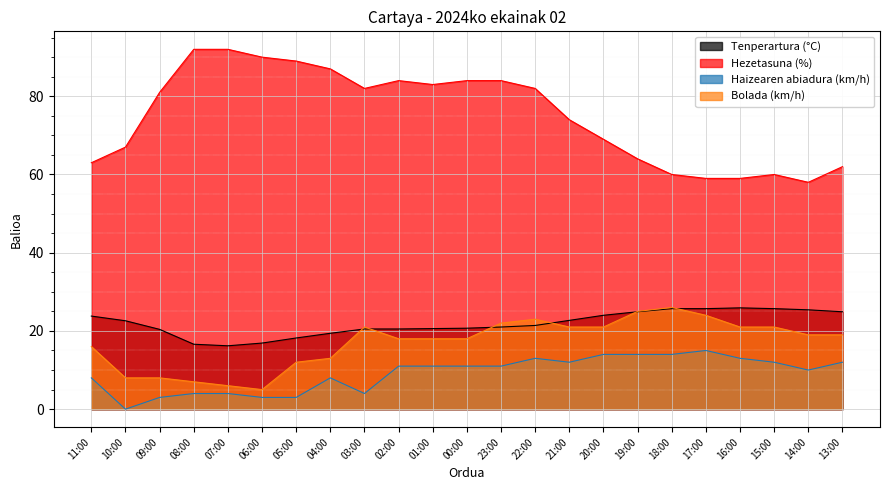

What is the difference between the maximum and second lowest values in the Hezetasuna (%) series?

33.0